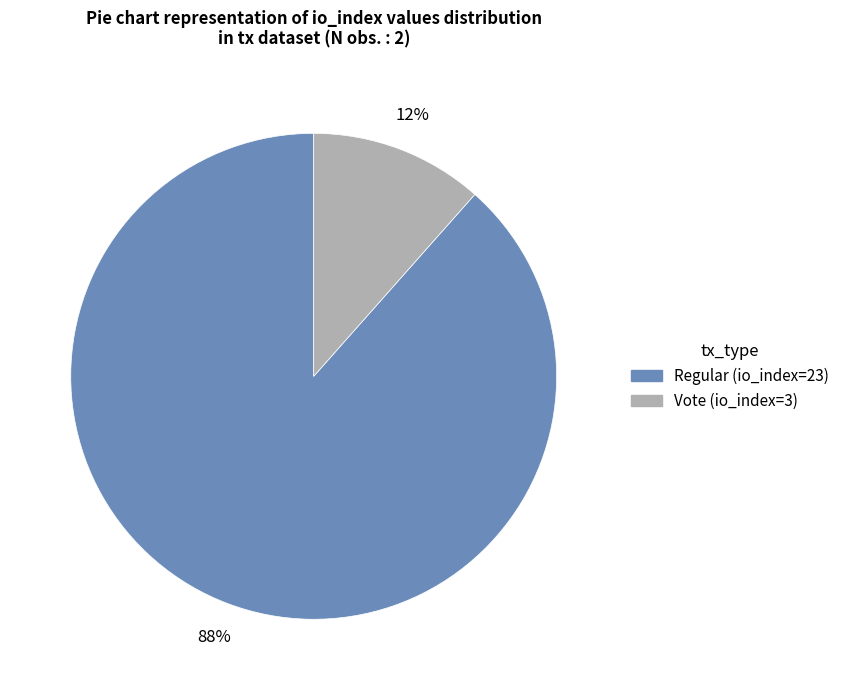

To the nearest percent, what is the average slice percentage?

50%